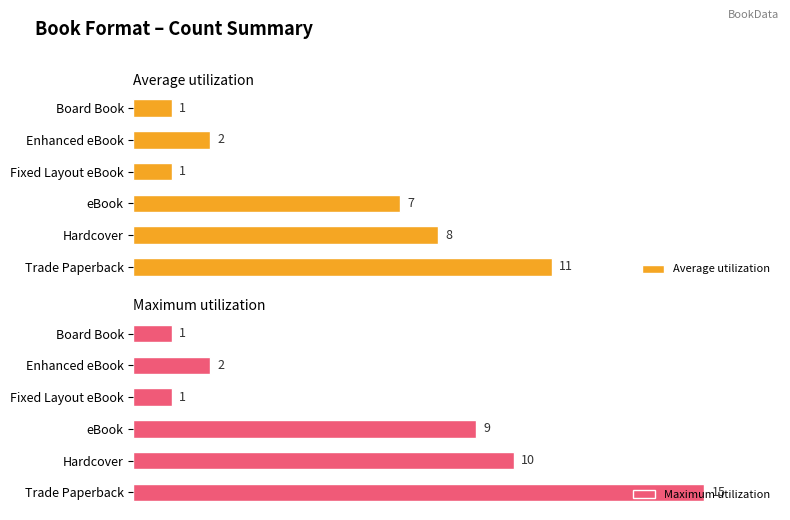

The Average utilization series shows 11 at 0. True or false?

True